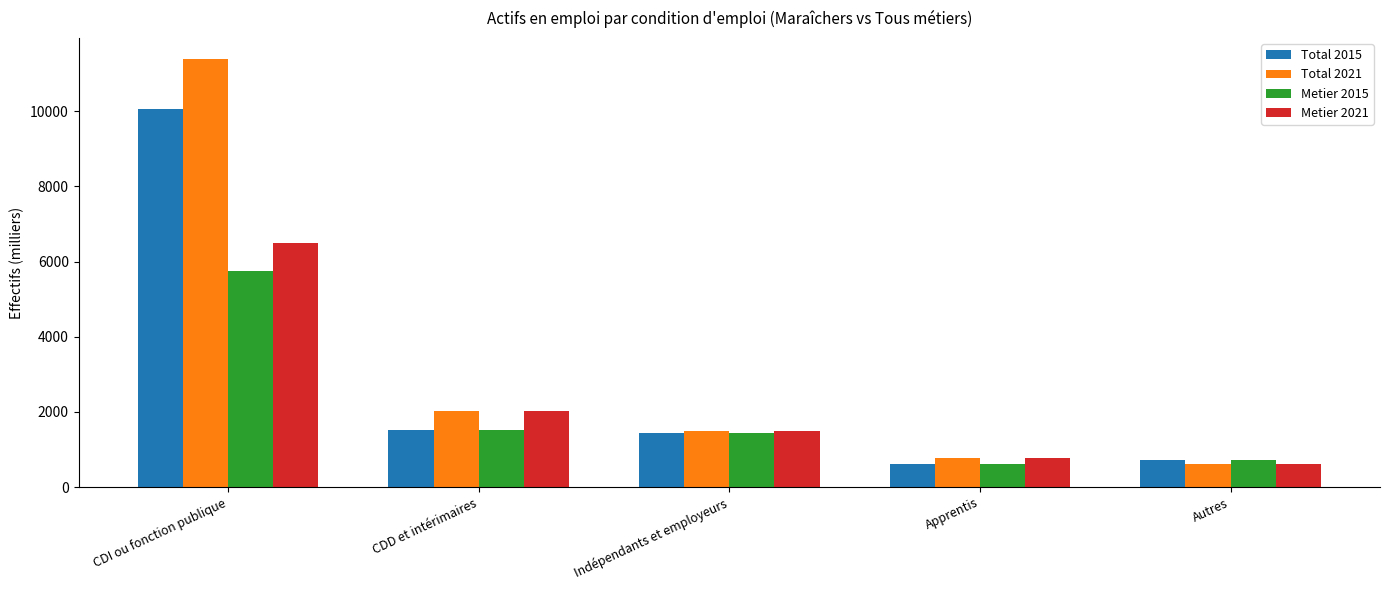

What is the spread (max minus min) of values at Autres?

125.3